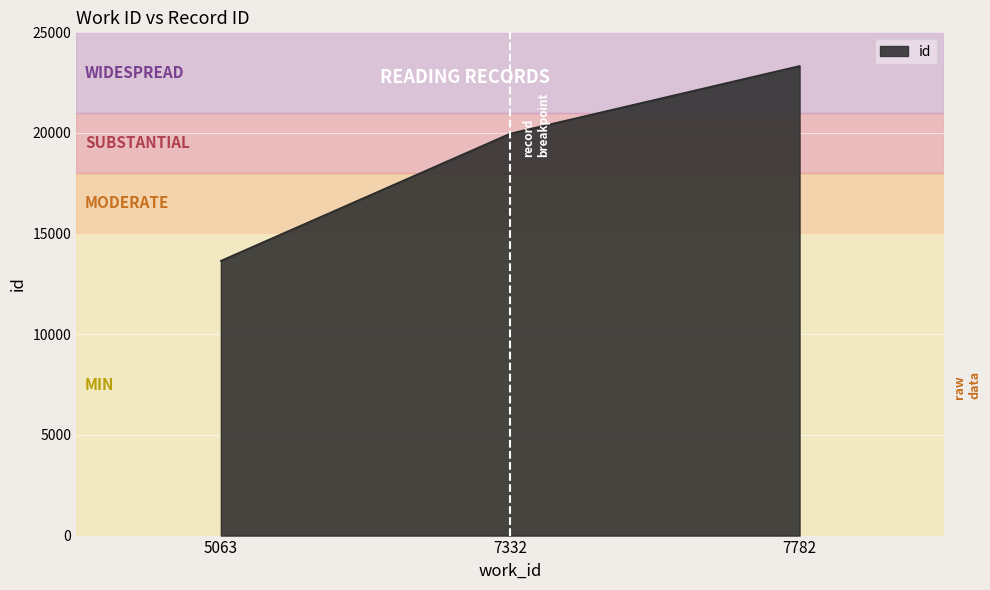

What is the sum of all values?

56949